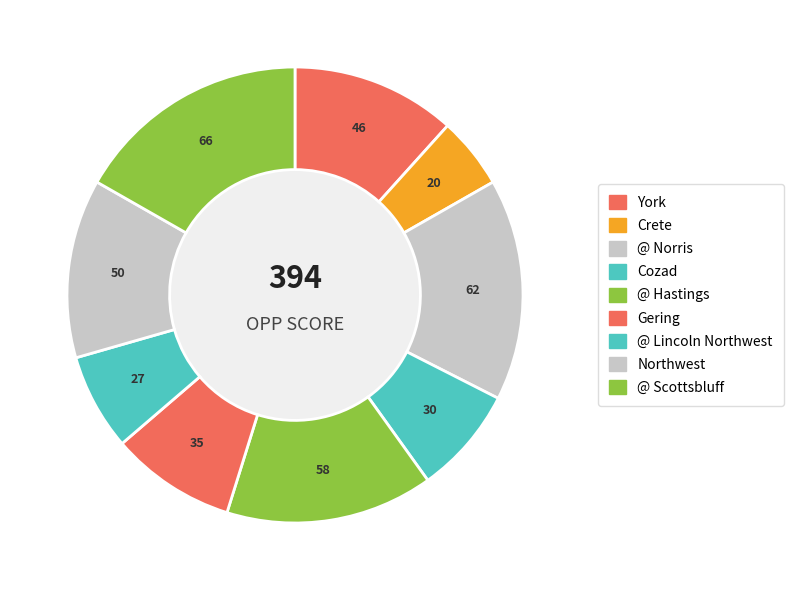

Rank the categories by value from lowest to highest.

Crete, @ Lincoln Northwest, Cozad, Gering, York, Northwest, @ Hastings, @ Norris, @ Scottsbluff